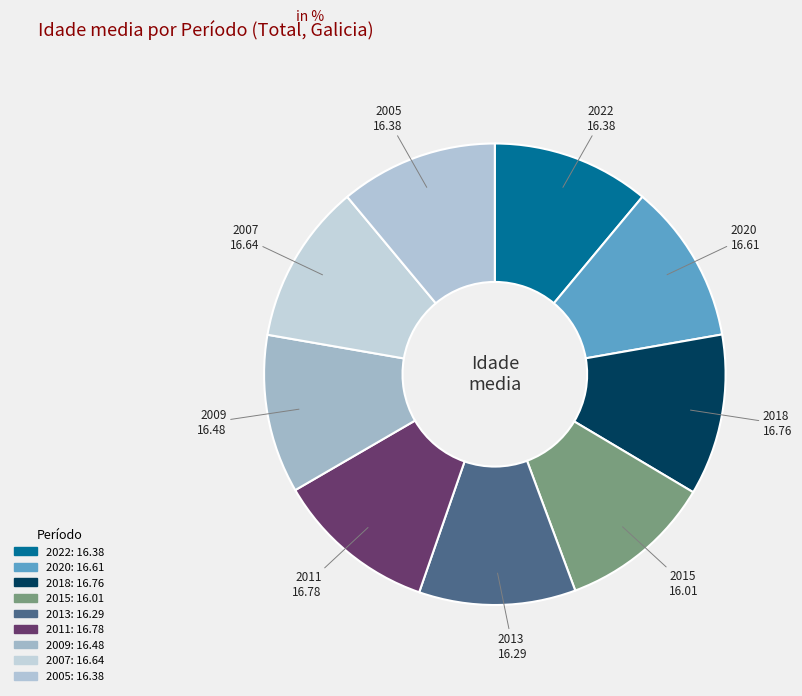

Is 2005 the majority of the pie?

No